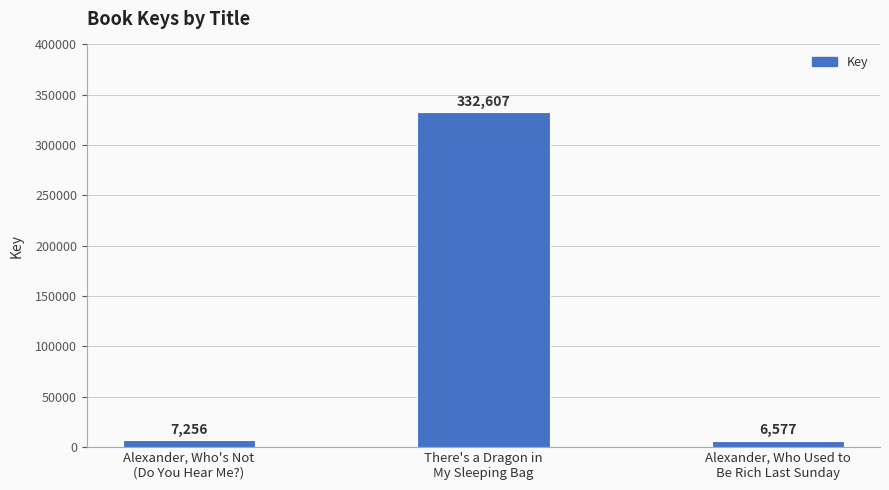

At which label is the value closest to 169592?

Alexander, Who's Not
(Do You Hear Me?)